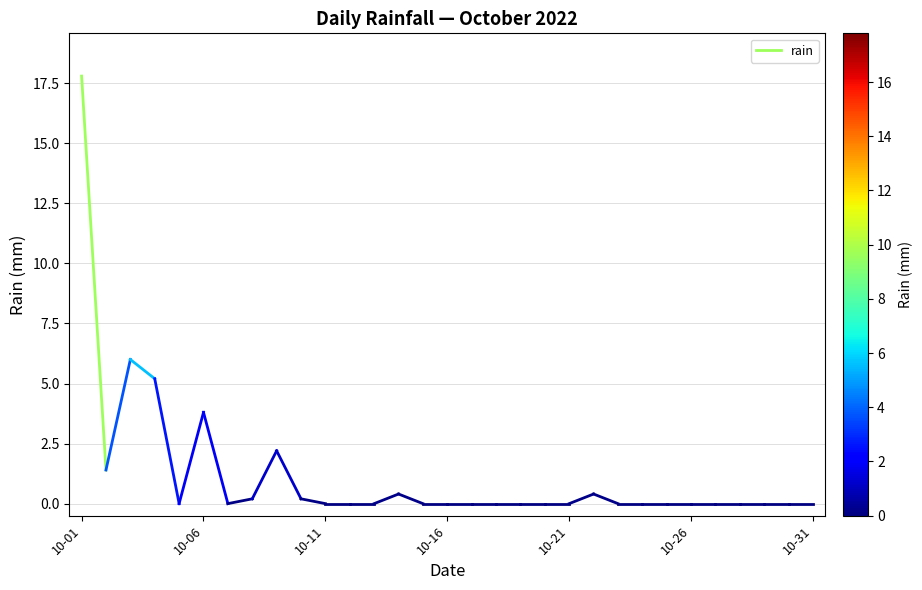

At which label does the data first exceed 17?

10-01